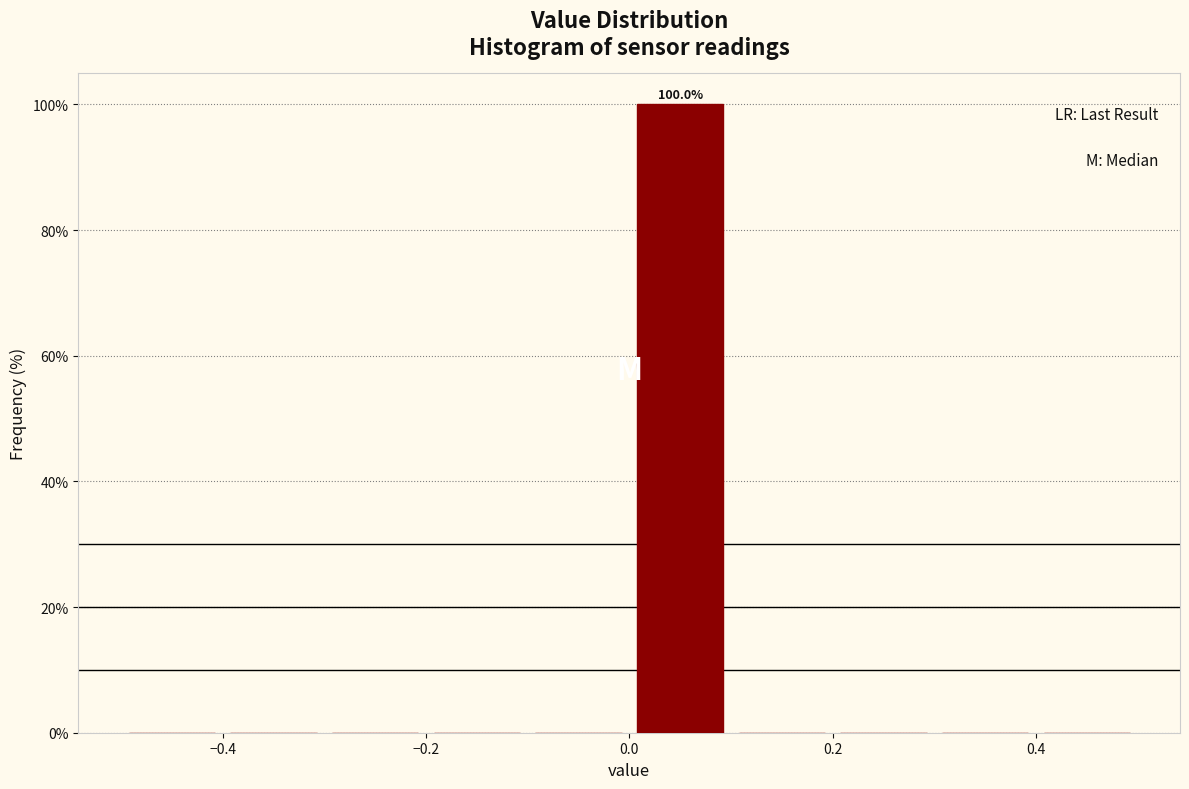

Which range on the x-axis has the tallest bar?

0.0 to 0.1